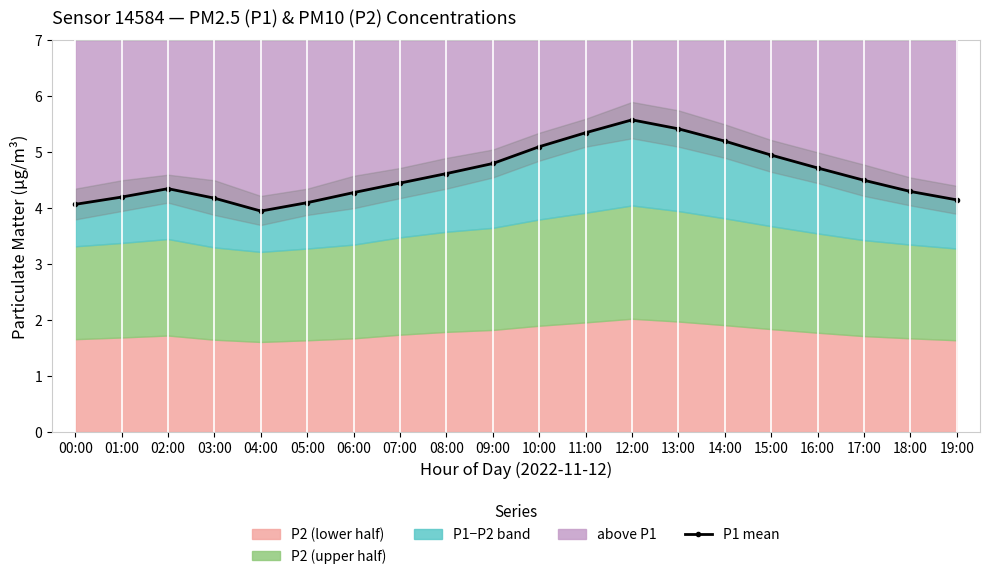

What is the greatest value displayed?

5.6